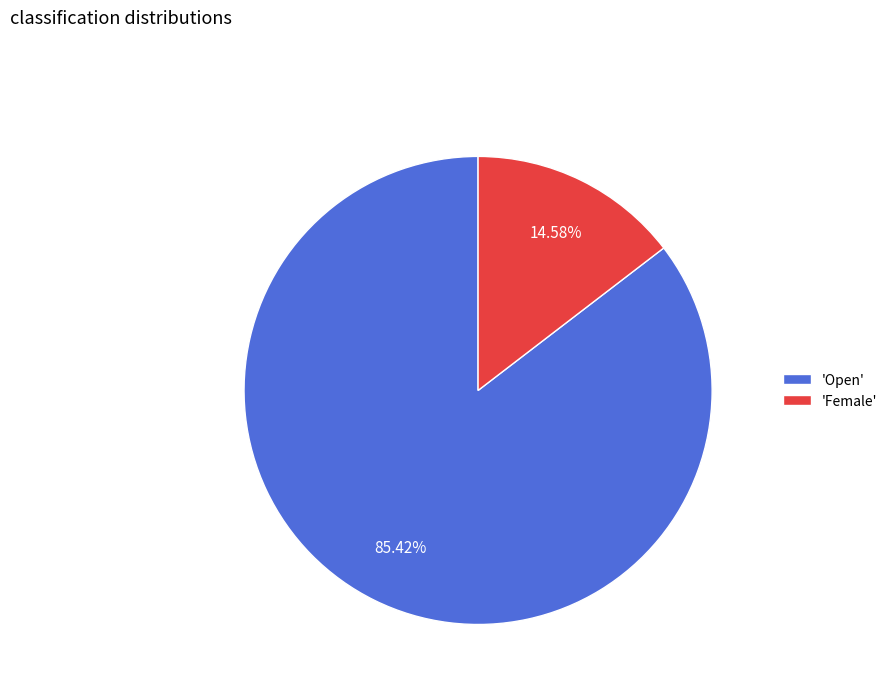

Combined, do 'Female' and 'Open' account for over 50%?

Yes